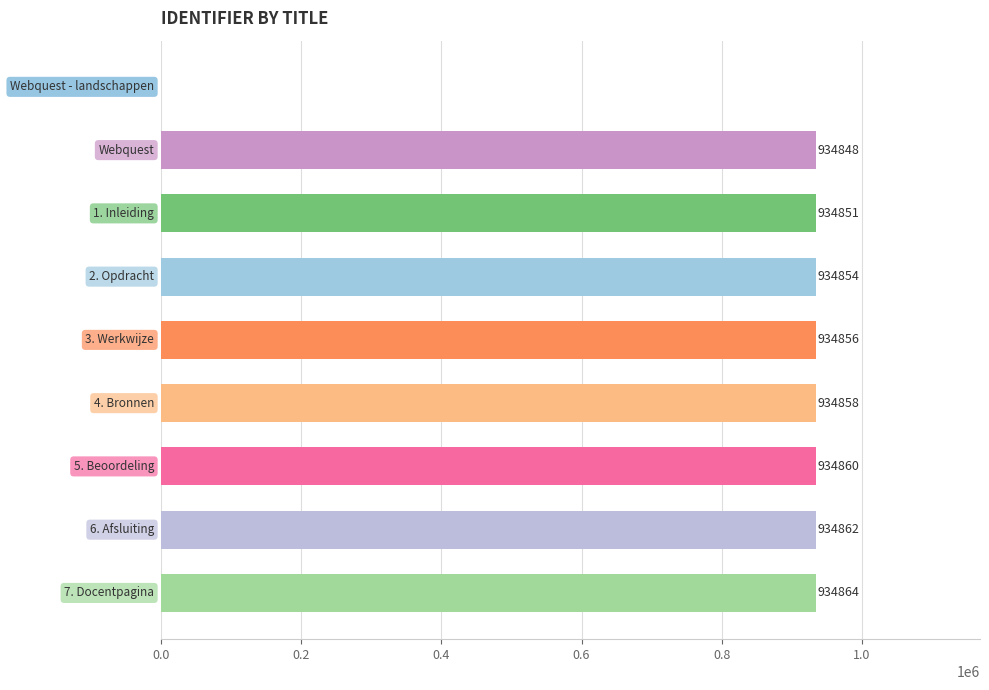

What is the maximum value shown in the chart?

934864